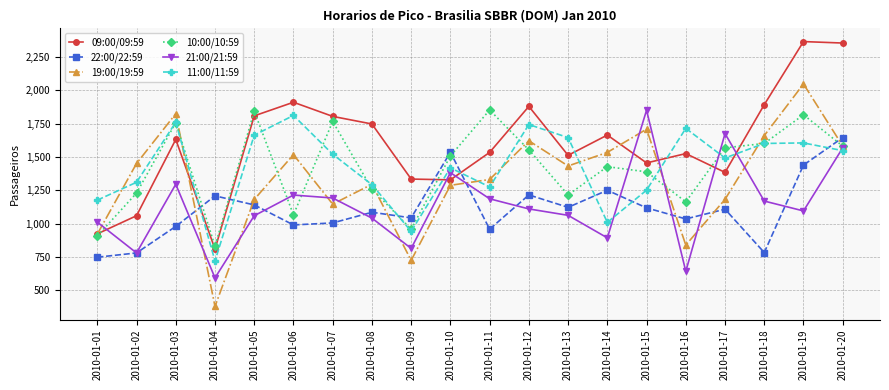

True or false: 11:00/11:59 has a value of 721 at 2010-01-04.

True